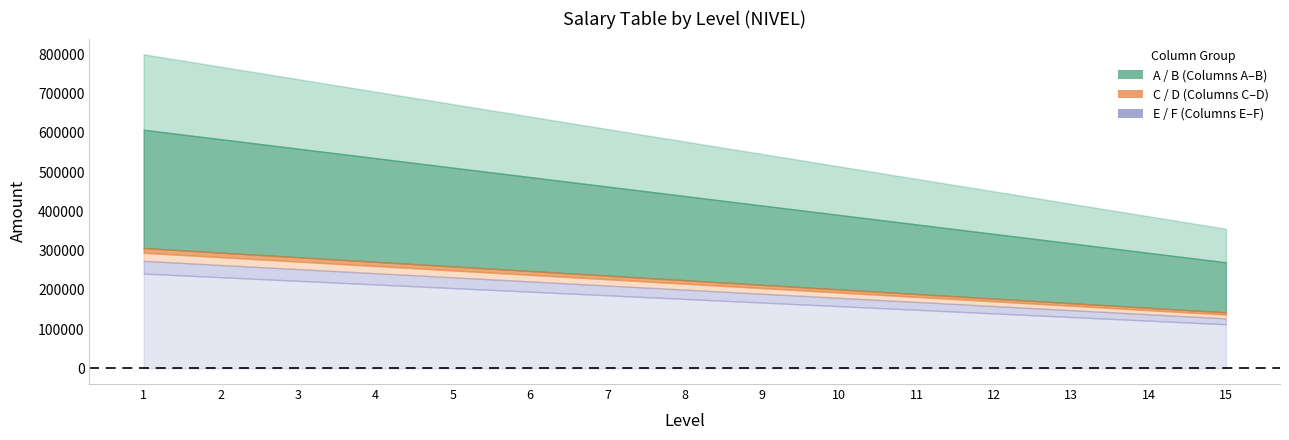

True or false: E and C intersect in this chart.

False